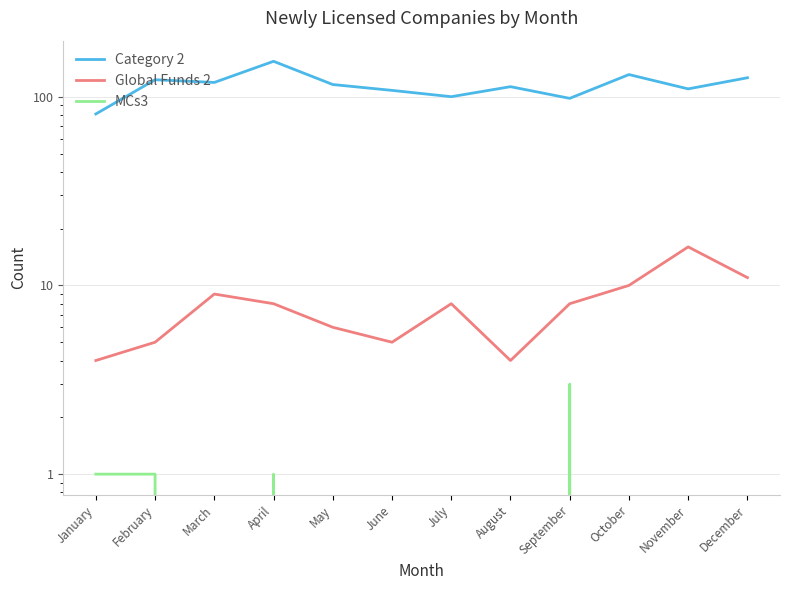

What is the maximum value for MCs3?

3